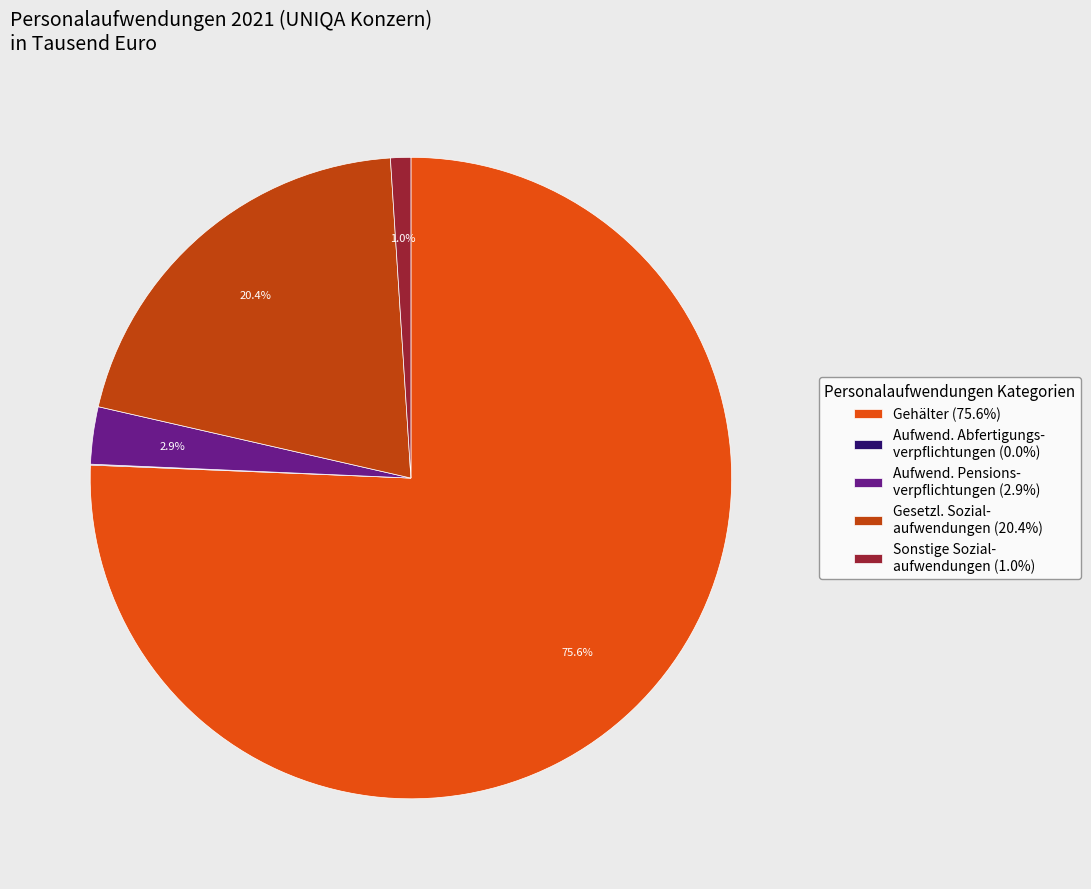

What portion of the pie excludes Gesetzl. Sozial- aufwendungen (20.4%)?

79.6%